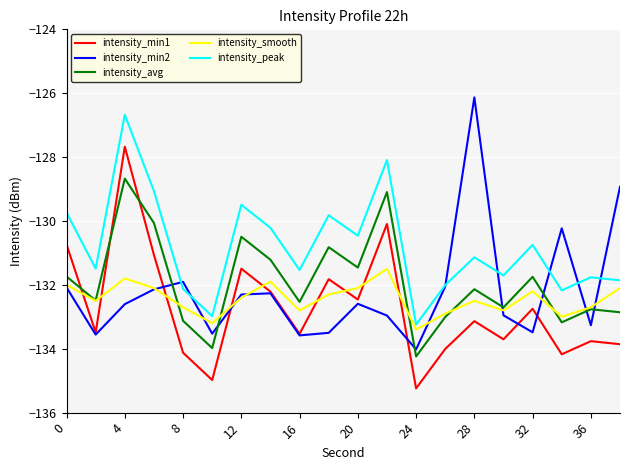

What is the maximum value shown in the chart?

-126.1